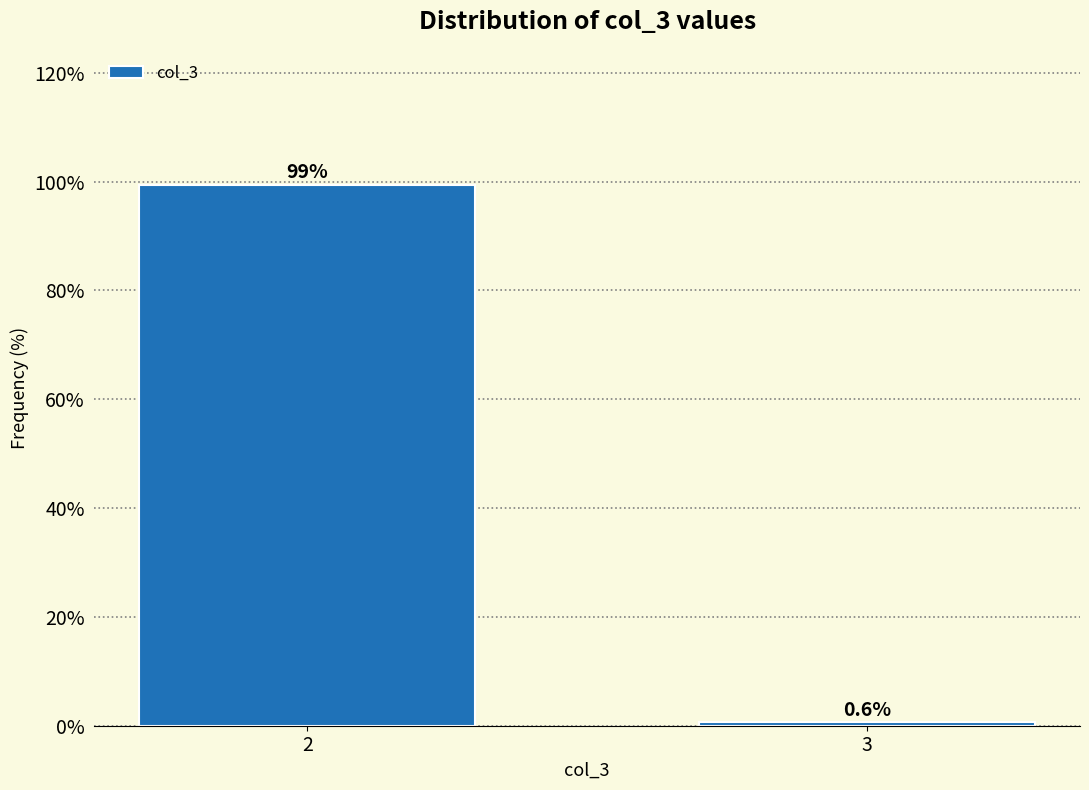

Reading right to left, transcribe all the data shown in this chart.

0.6	99.4